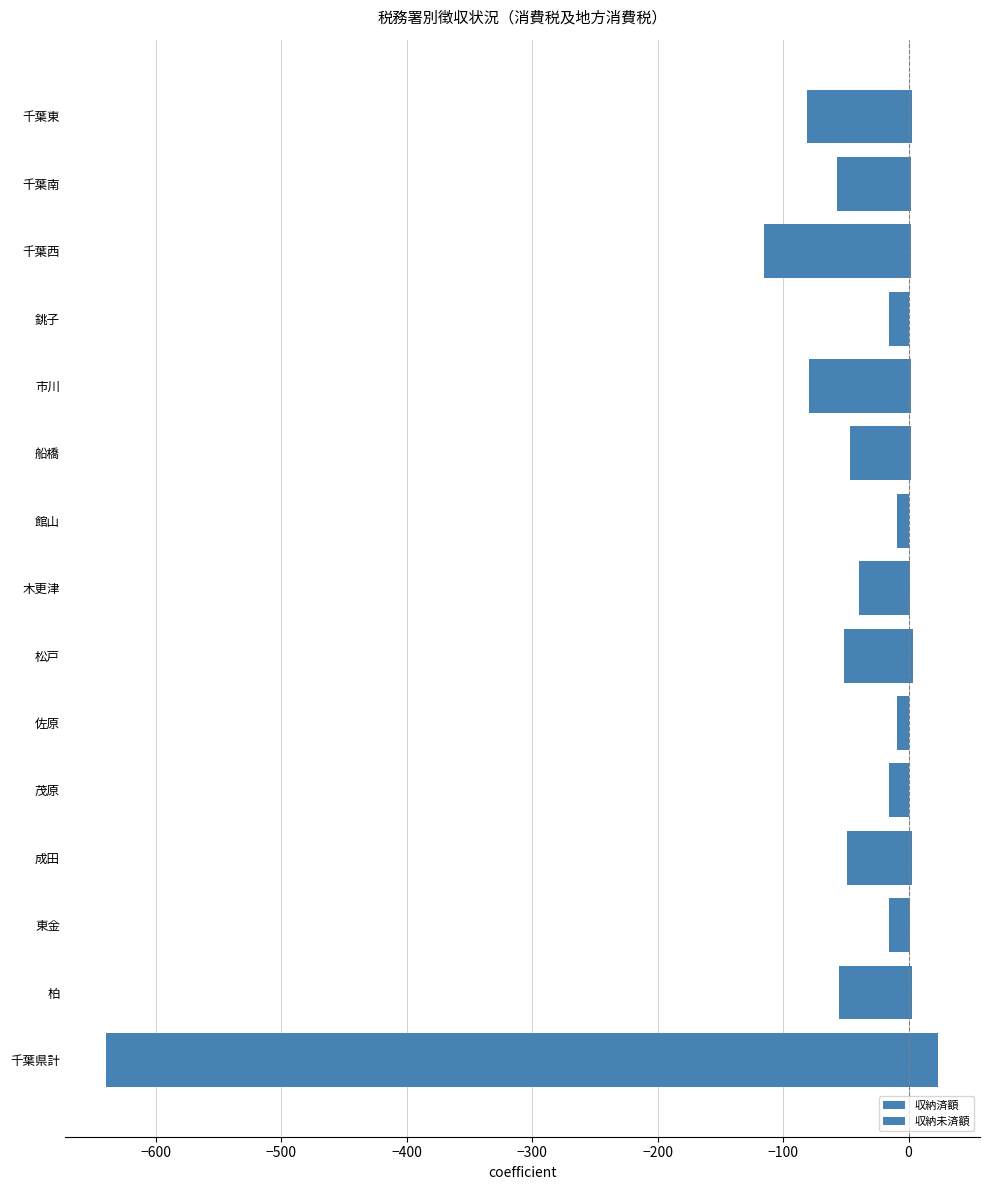

How many data points does each series have?

15